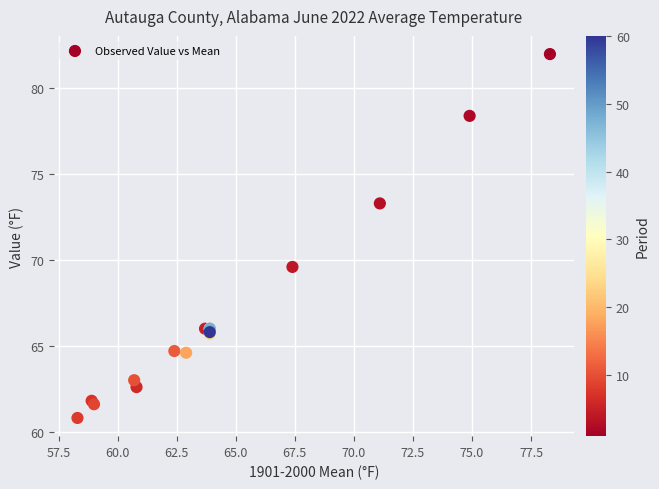

What Y value in the scatter plot is closest to 71?

69.6